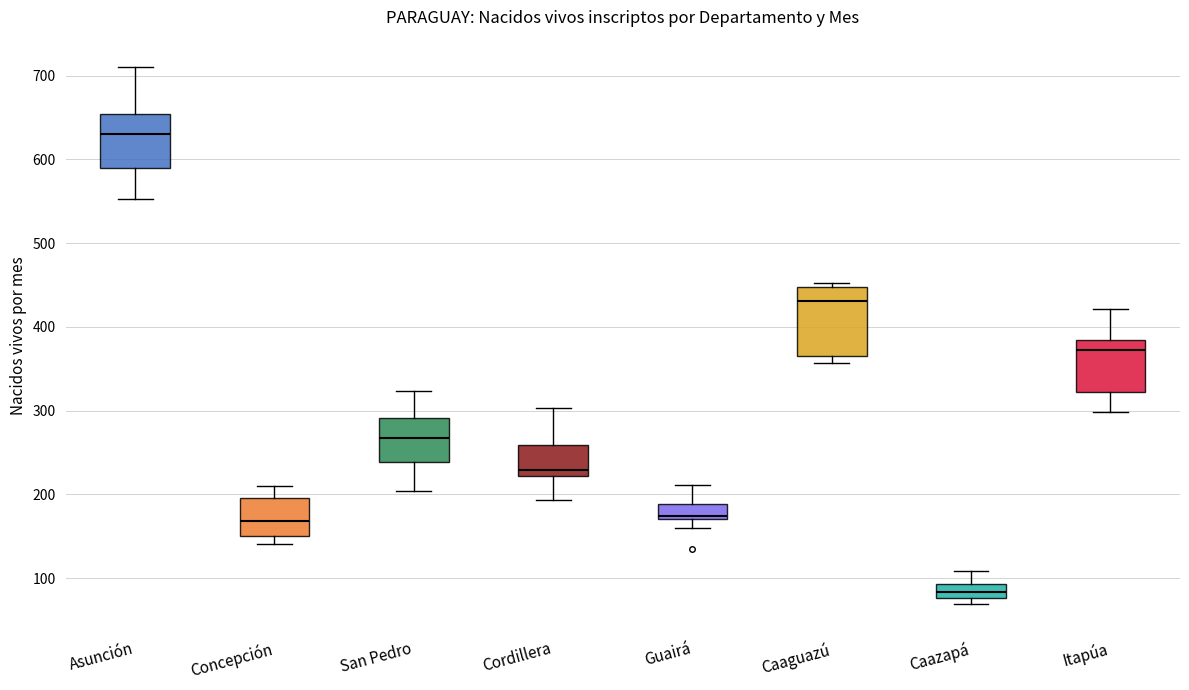

Reading left to right, read every box against the y-axis: the position of its median line, the range the box covers, and the ends of its whiskers. The values are not printed on the chart, so give them approximately, as read against the axis.

Asunción: median 630, box 590 to 650, whiskers 550 to 710
Concepción: median 170, box 150 to 200, whiskers 140 to 210
San Pedro: median 270, box 240 to 290, whiskers 200 to 320
Cordillera: median 230, box 220 to 260, whiskers 190 to 300
Guairá: median 170 (just above the box's lower edge), box 170 to 190, whiskers 160 to 210
Caaguazú: median 430, box 360 to 450, whiskers 360 (just below the box's lower edge) to 450 (just above the box's upper edge)
Caazapá: median 80 (inside the box), box 80 to 90, whiskers 70 to 110
Itapúa: median 370, box 320 to 380, whiskers 300 to 420